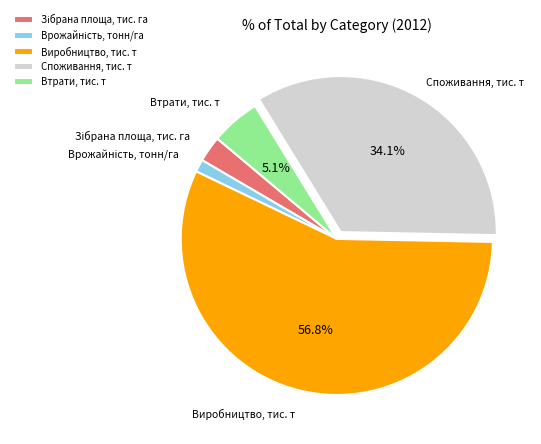

Between Виробництво, тис. т and Споживання, тис. т, which is larger?

Виробництво, тис. т